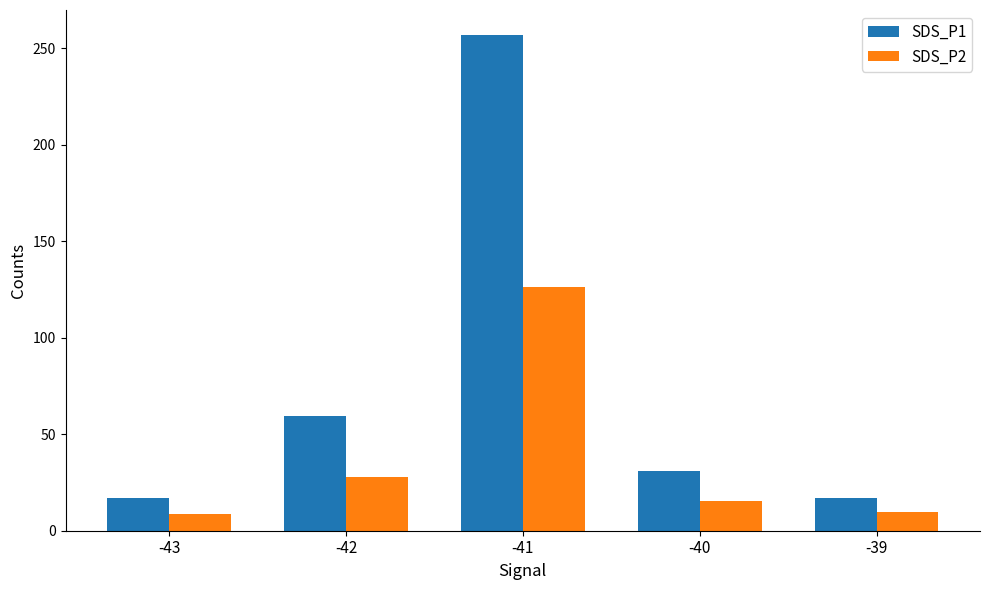

What is the value of the SDS_P2 bar at the 4th from the left?

15.2